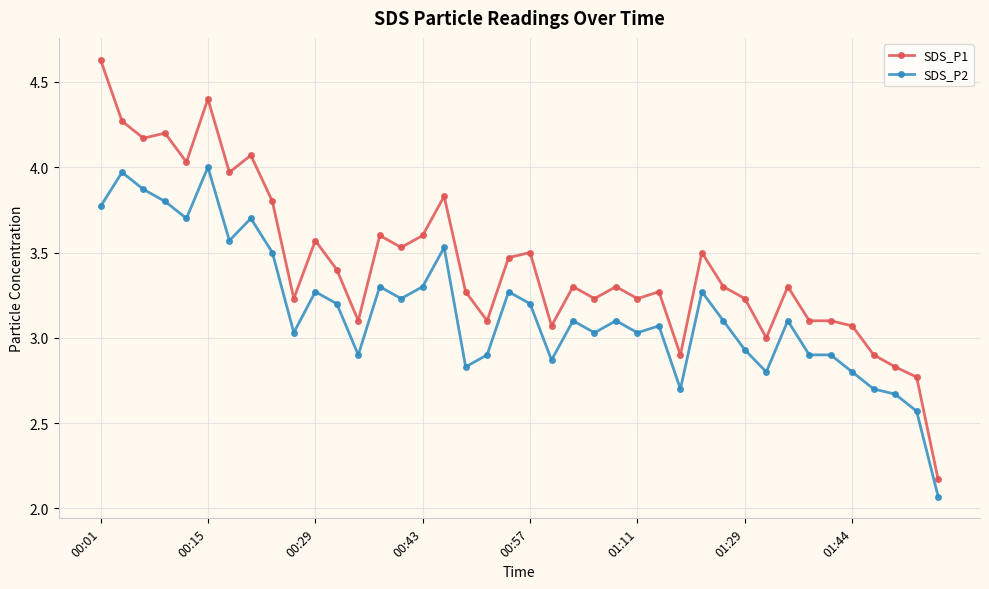

True or false: SDS_P2 has more than 1 interior local peaks.

True